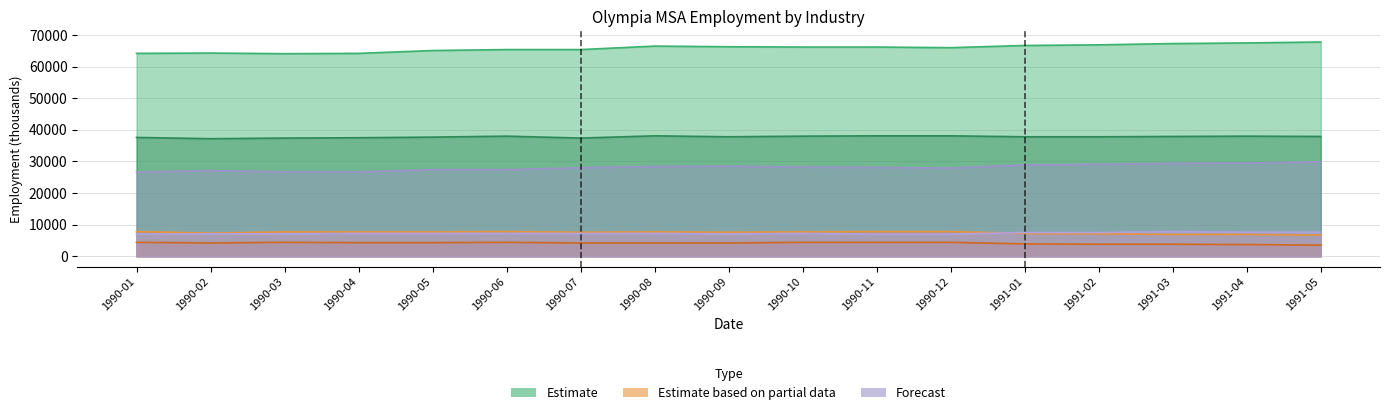

Which category has the highest value across all series?

1991-05